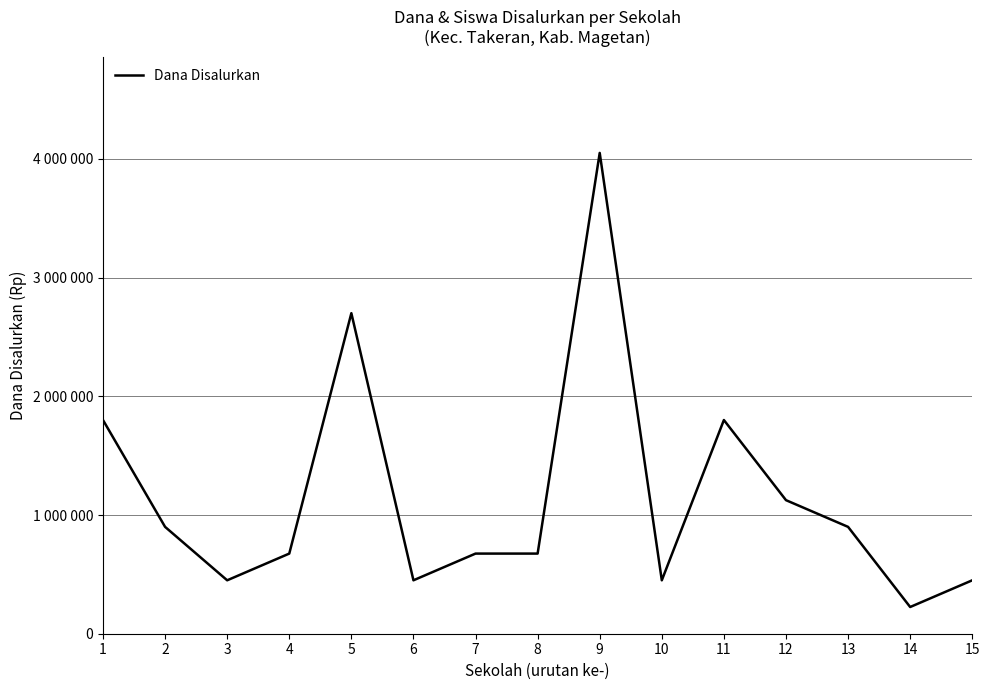

True or false: the data shows 230302 at 12.

False